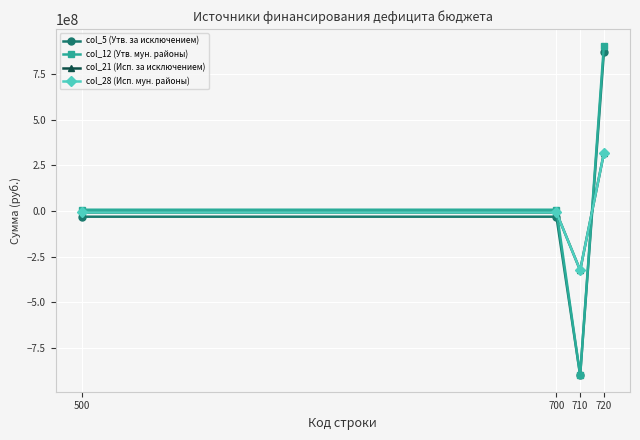

Reading left to right, transcribe all the data shown in this chart.

col_5 (Утв. за исключением): 500=-31304476.2	700=-31304476.2	710=-902174279.2	720=870869802.9
col_12 (Утв. мун. районы): 500=6969723.8	700=6969723.8	710=-902174279.2	720=909144002.9
col_21 (Исп. за исключением): 500=-8088316.4	700=-8088316.4	710=-325532845.1	720=317444528.7
col_28 (Исп. мун. районы): 500=-7988316.4	700=-7988316.4	710=-325532845.1	720=317544528.7